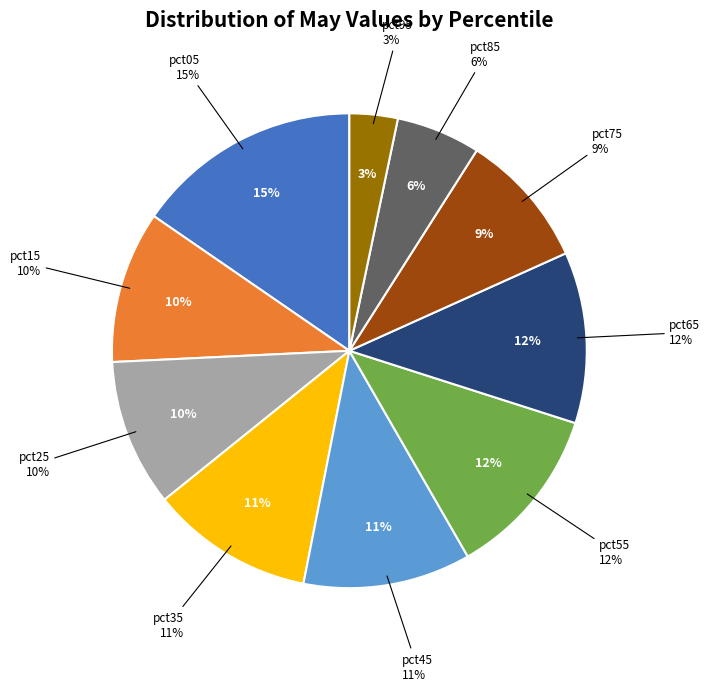

To the nearest percent, what portion does pct75 represent?

9%